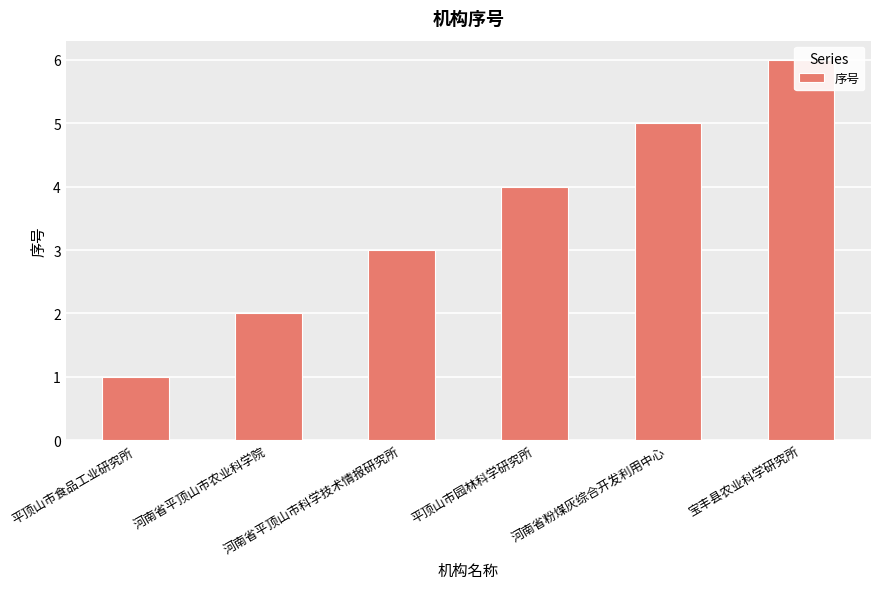

Read the value at 河南省平顶山市科学技术情报研究所.

3